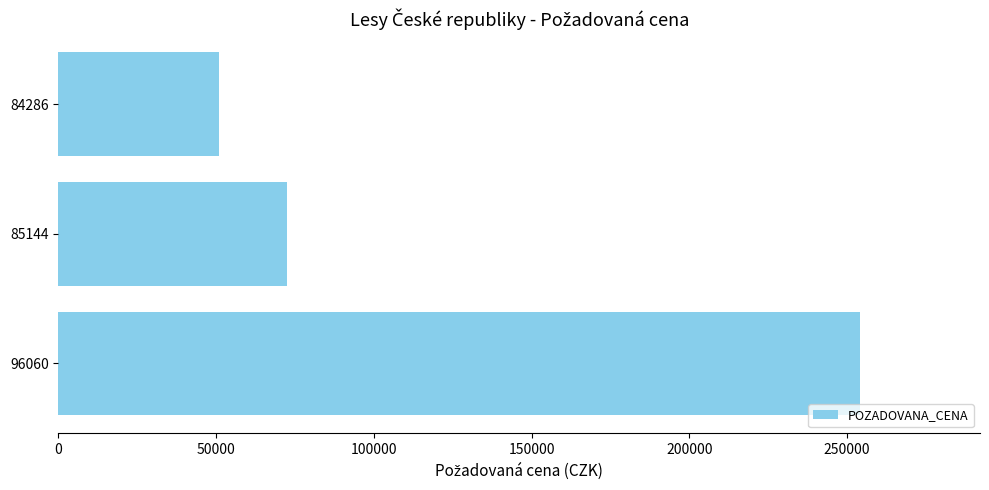

Is it true that the value at 85144 is 107082?

False